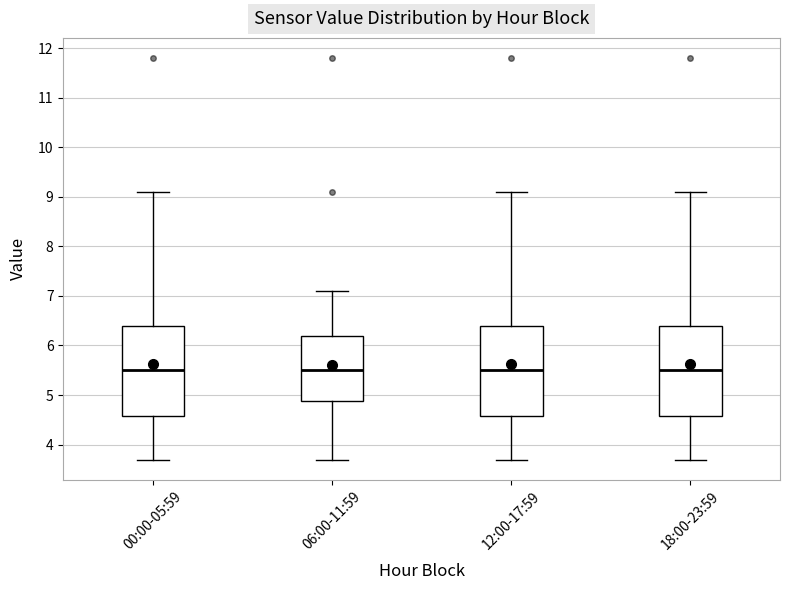

Where does the median line of the box for 18:00-23:59 sit on the y-axis? The values are not printed on the chart, so give them approximately, as read against the axis.

5.5